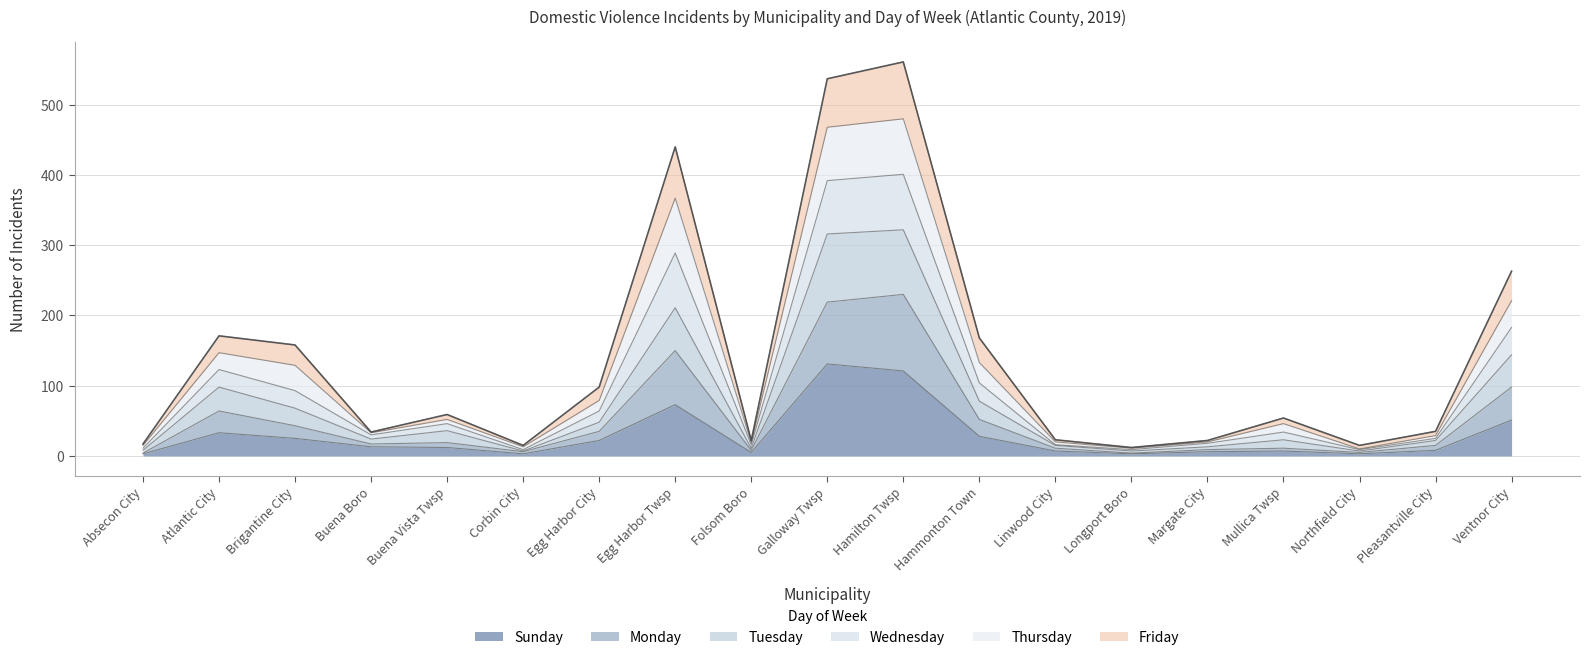

At which category does the chart reach its peak across all series?

Hamilton Twsp